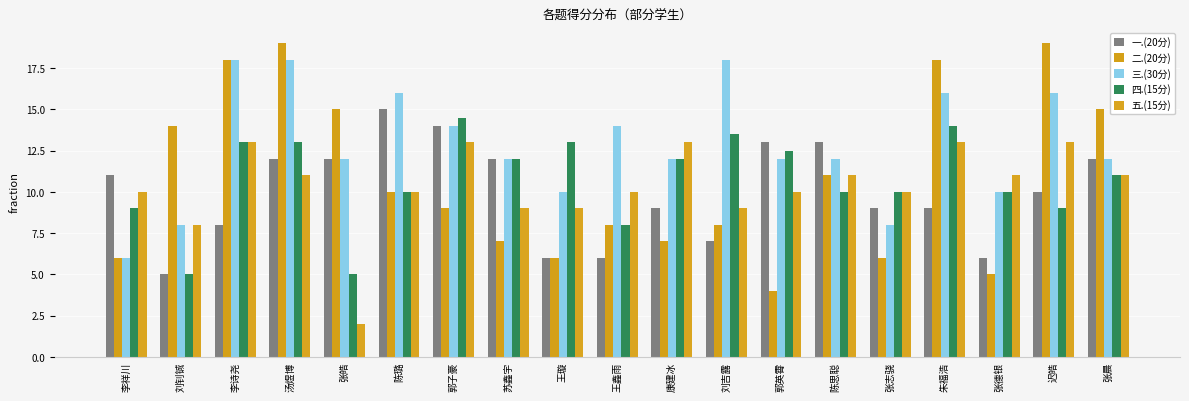

True or false: 一.(20分) has a value of 13.0 at 郭英霄.

True